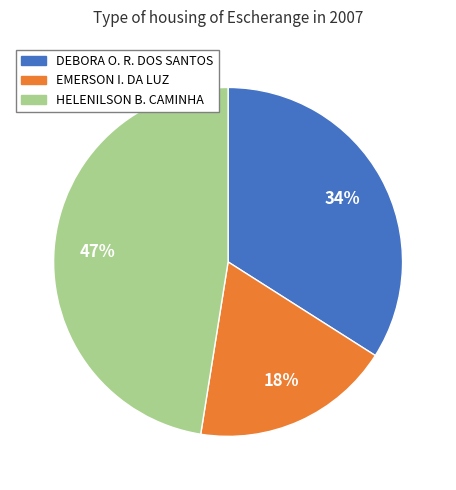

To the nearest percent, what is the difference between the largest and smallest slice percentages?

29%